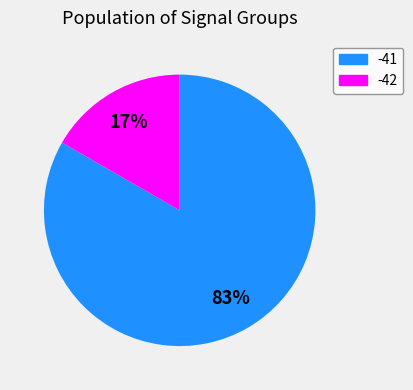

To the nearest percent, what percentage of the pie is -42?

17%